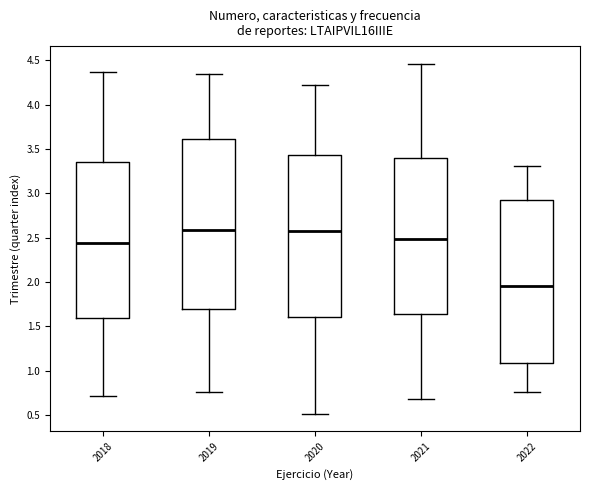

Which box is the tallest, from its lower edge to its upper edge?

2019